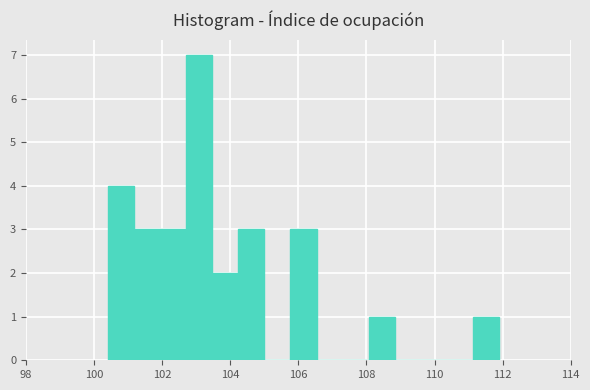

Read against the x-axis, roughly where is the centre of the tallest bar?

103.0